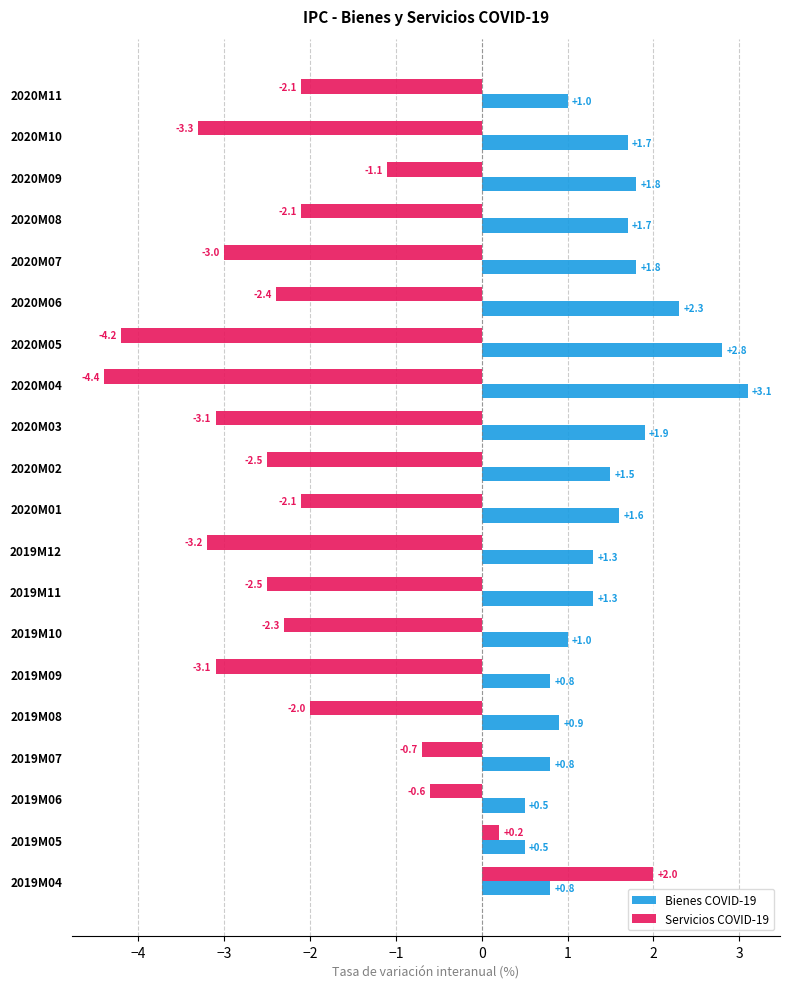

Is it true that Servicios COVID-19 equals -0.5 at 2019M10?

False